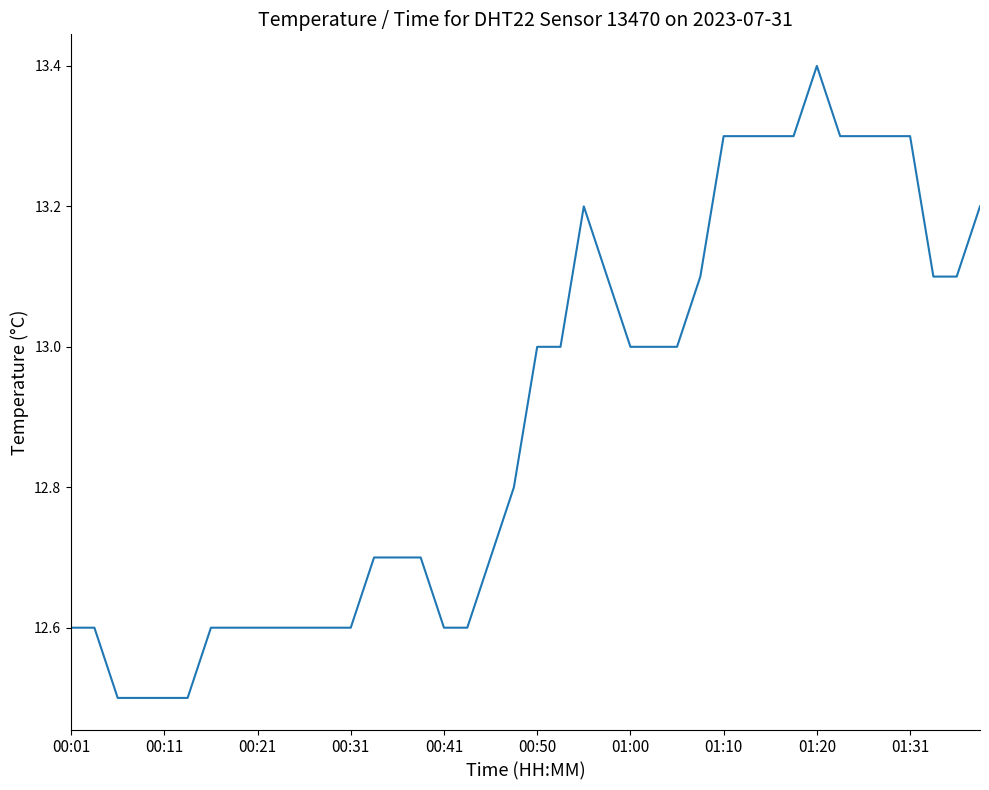

What is the difference between the maximum and minimum values?

0.9